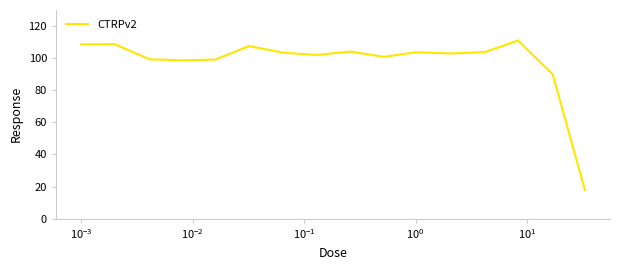

What is the greatest value displayed?

111.0